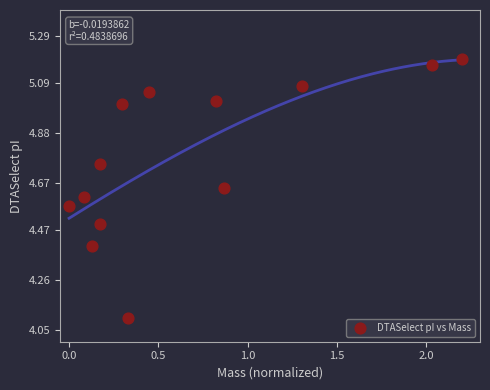

What is the range of Y values (max minus min)?

1.1